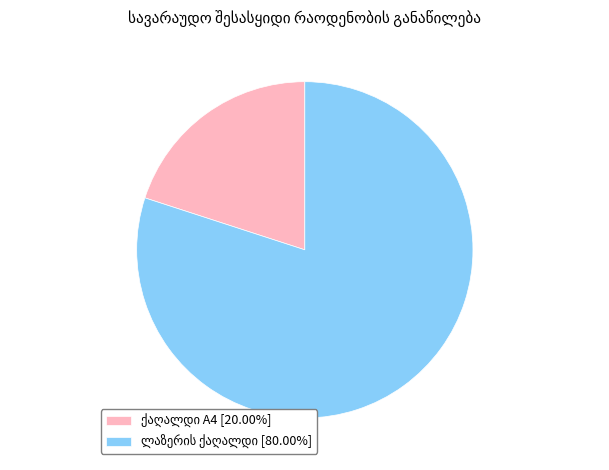

How many segments does this pie chart have?

2